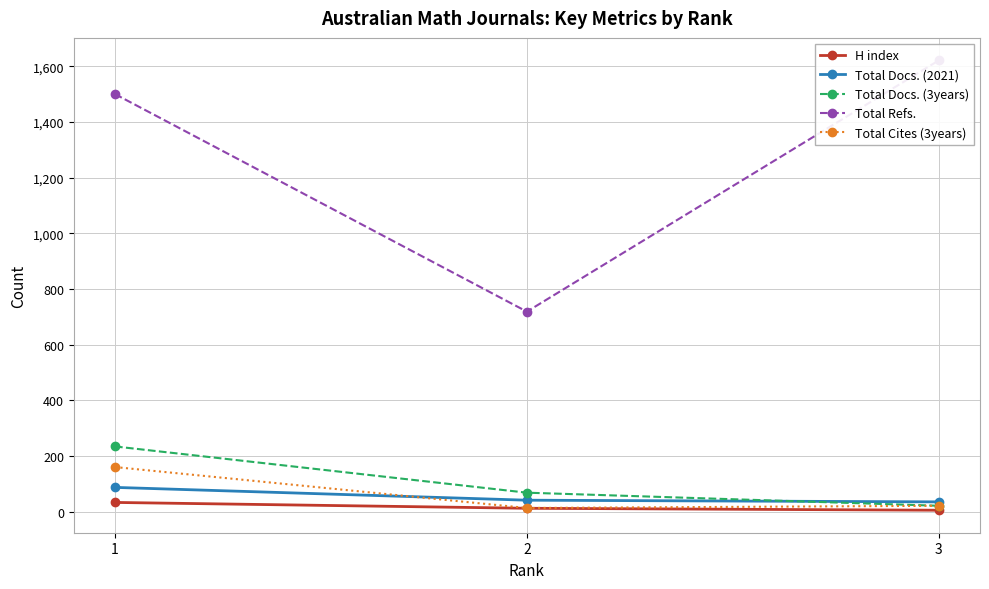

How many values in the Total Docs. (3years) series are below 69?

1